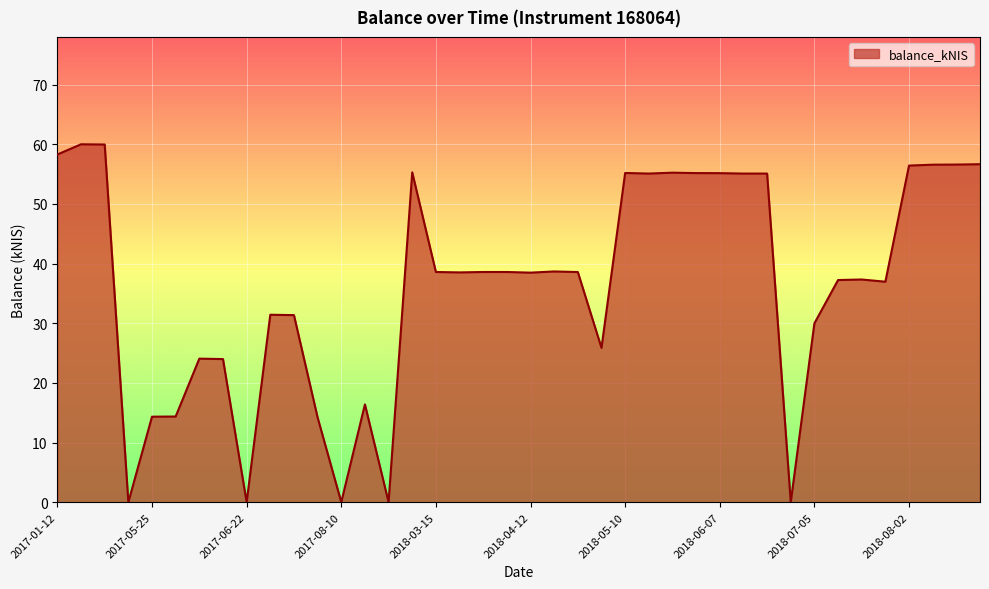

What is the difference between the maximum and minimum values?

60.0